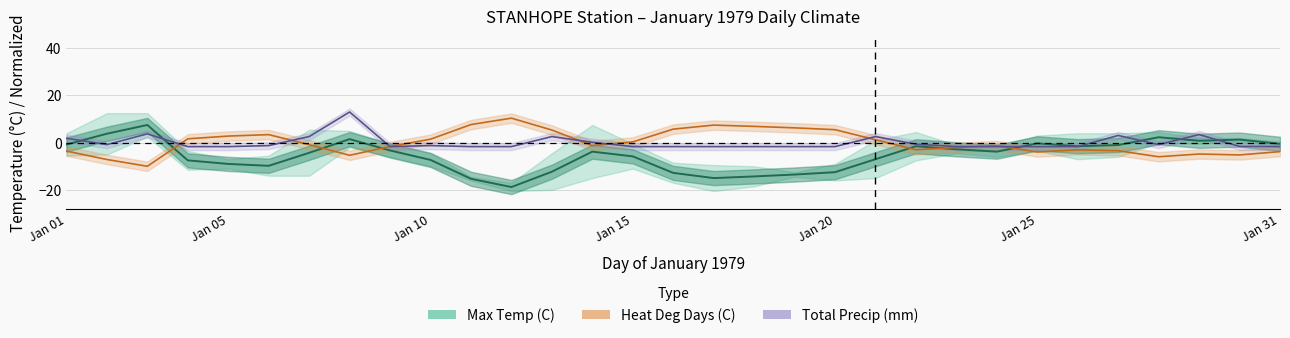

At which label does the data first exceed -3?

Jan 01